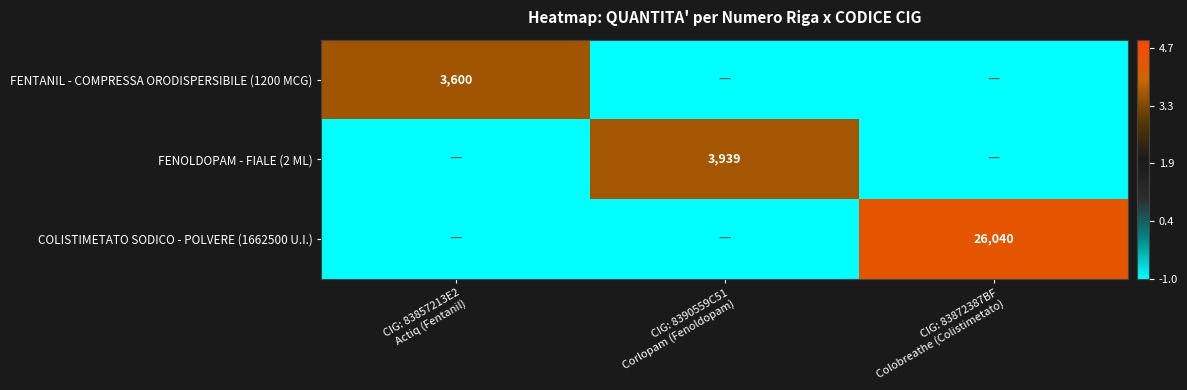

Which series has the largest total across all categories?

COLISTIMETATO SODICO - POLVERE (1662500 U.I.)